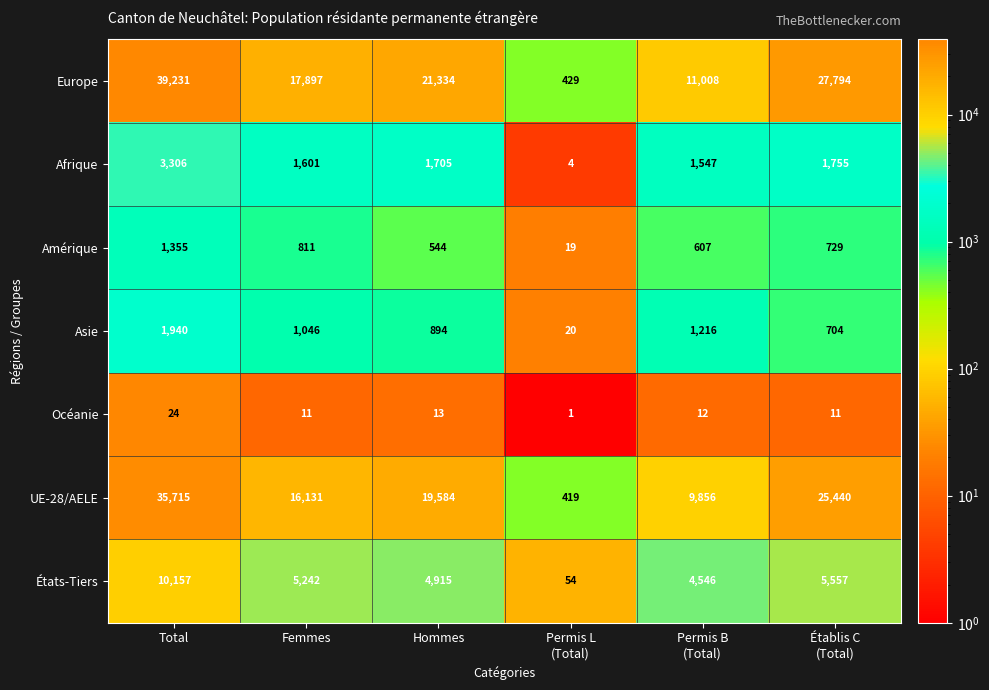

What is the approximate value of UE-28/AELE at Femmes, to the nearest 10?

16130